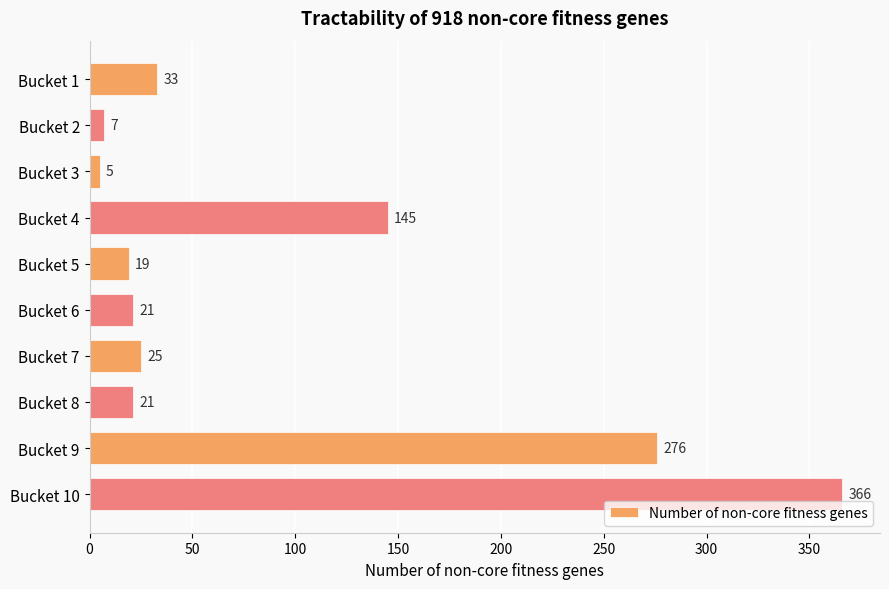

Does the chart contain stacked bars?

No